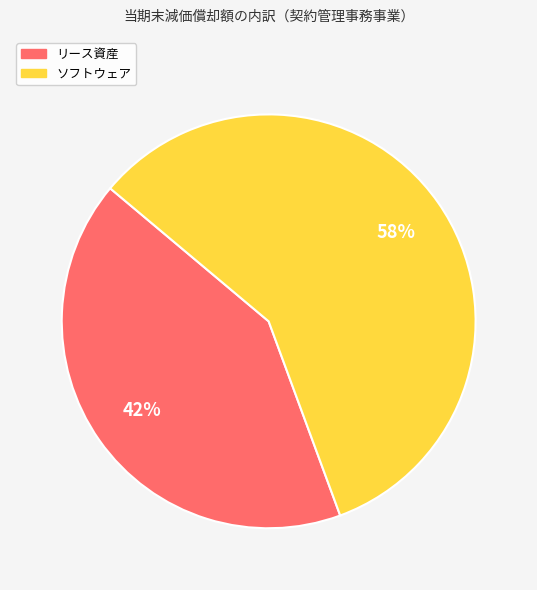

Is there any slice that represents more than half of the pie?

Yes